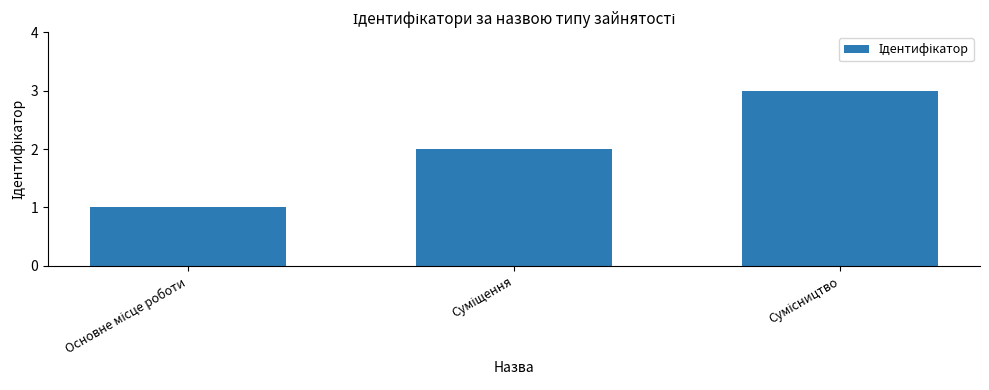

Count the values in the range 1 to 3.

3